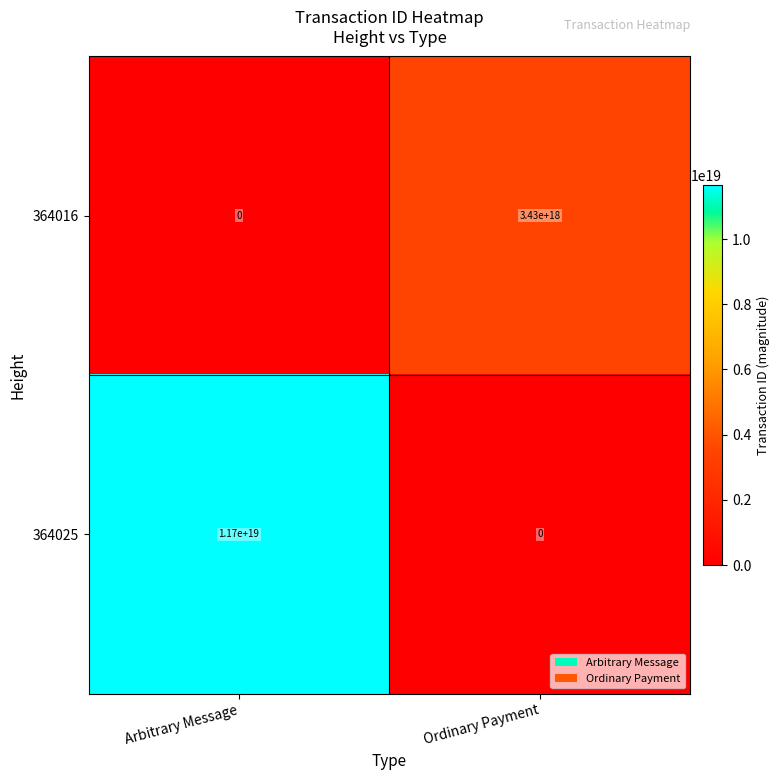

Which series has the widest spread of values?

364025